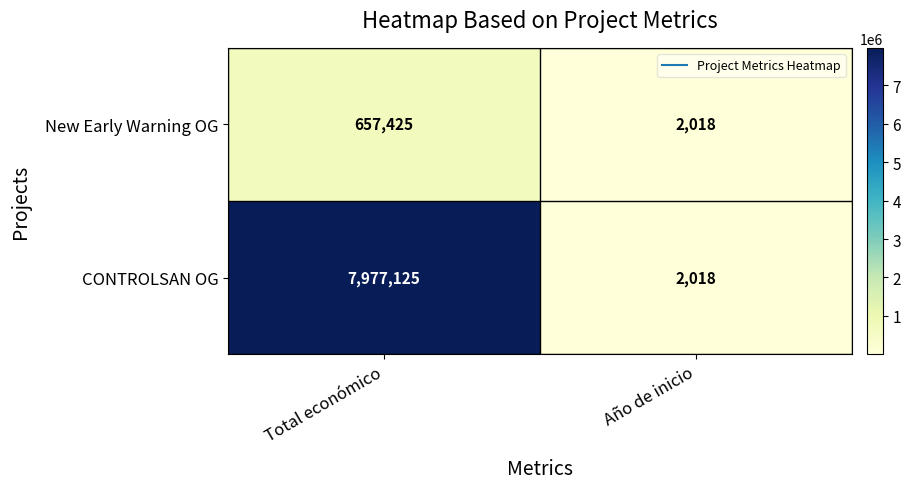

Reading left to right, what are all the values shown in this chart?

New Early Warning OG: Total económico=657425	Año de inicio=2018
CONTROLSAN OG: Total económico=7977125	Año de inicio=2018